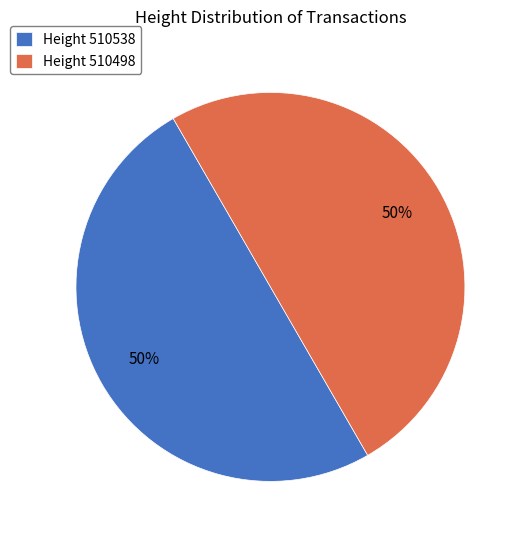

Combined, do Height 510538 and Height 510498 account for over 50%?

Yes